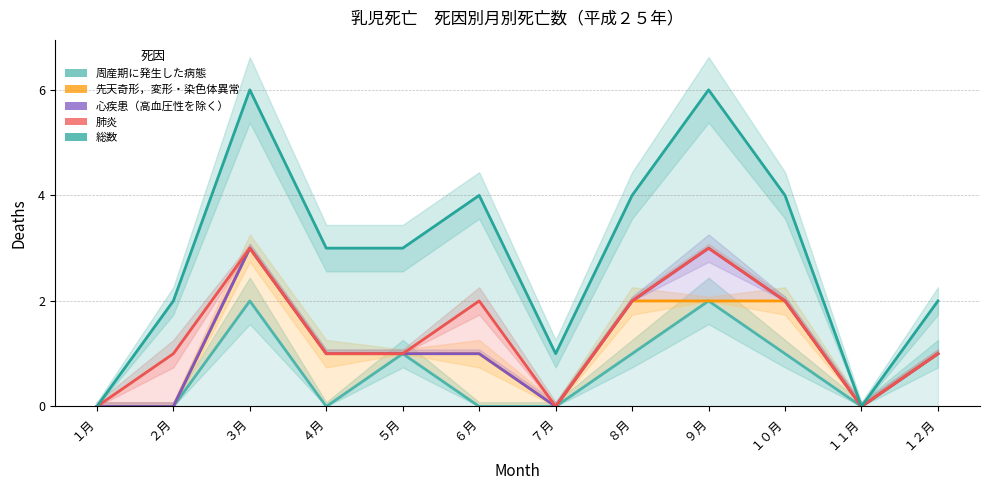

What is the sum of all 心疾患（高血圧性を除く） values?

14